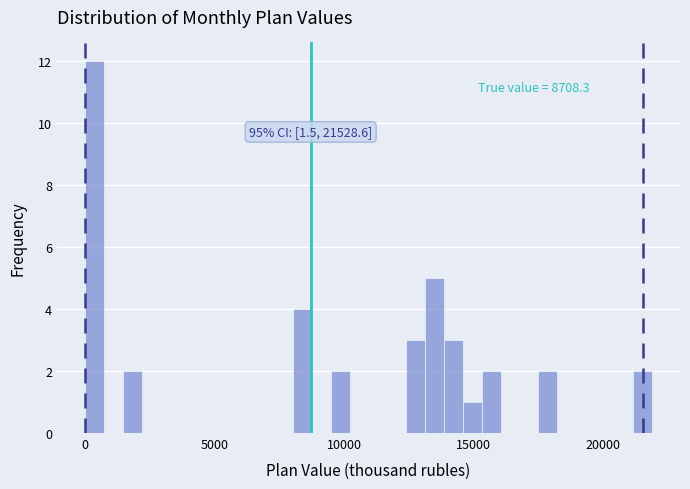

Around what value on the x-axis is the tallest bar? Give the approximate position of its centre, as read against the axis.

500